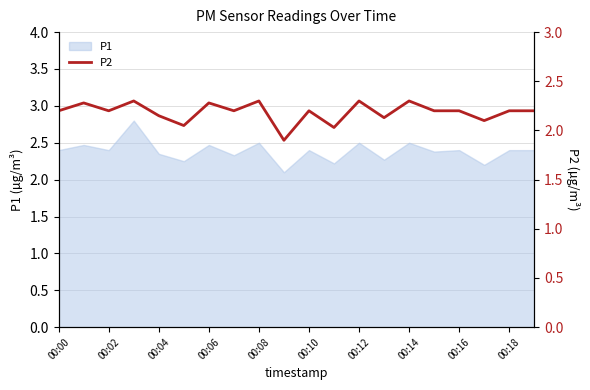

True or false: P1 has a value of 0.8 at 00:04.

False